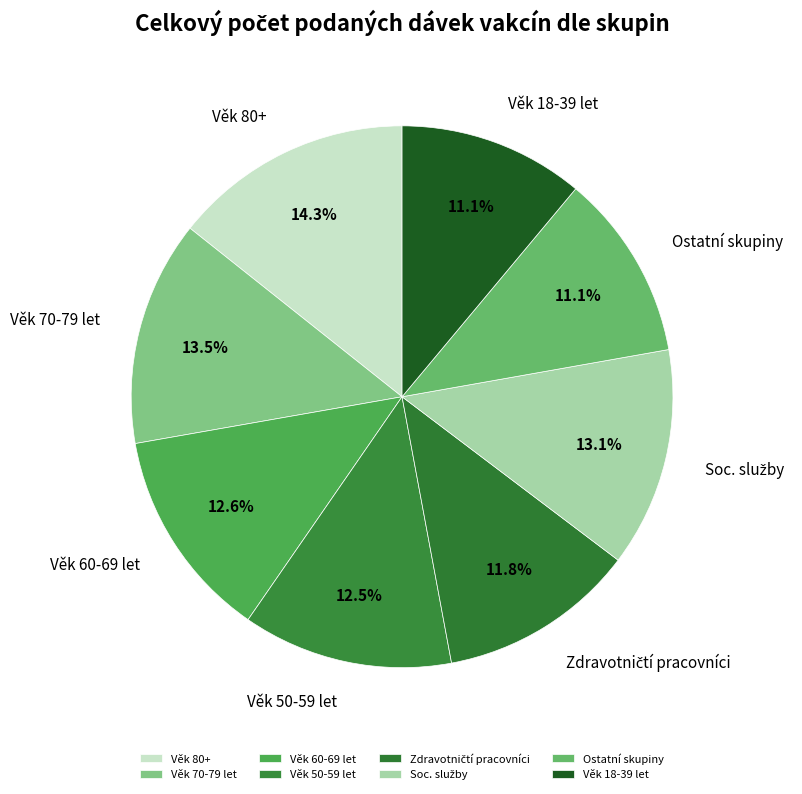

What percentage is NOT represented by Věk 50-59 let?

87.5%